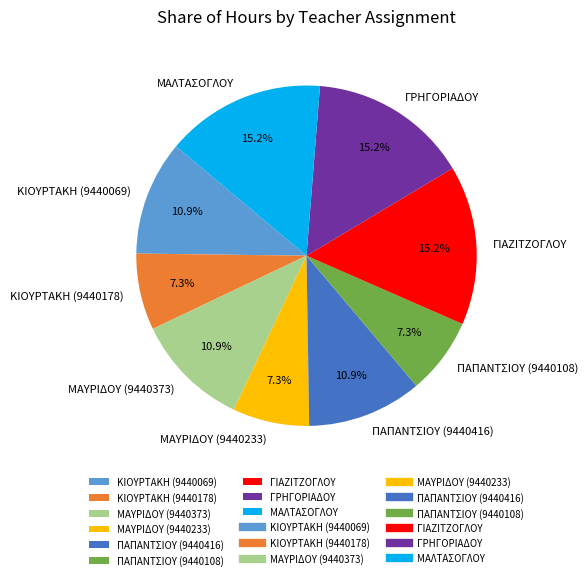

To the nearest percent, what is the average slice percentage?

11%